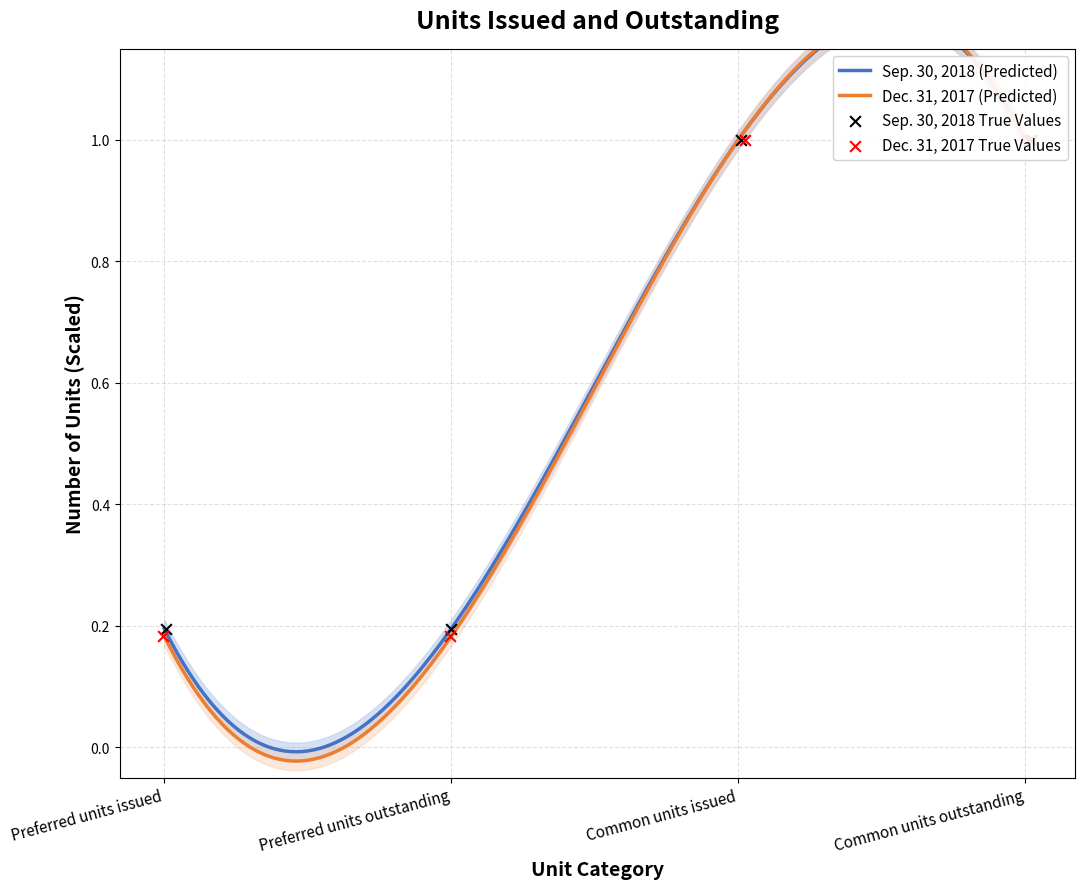

At which category is the sum across all series the highest?

Common units issued